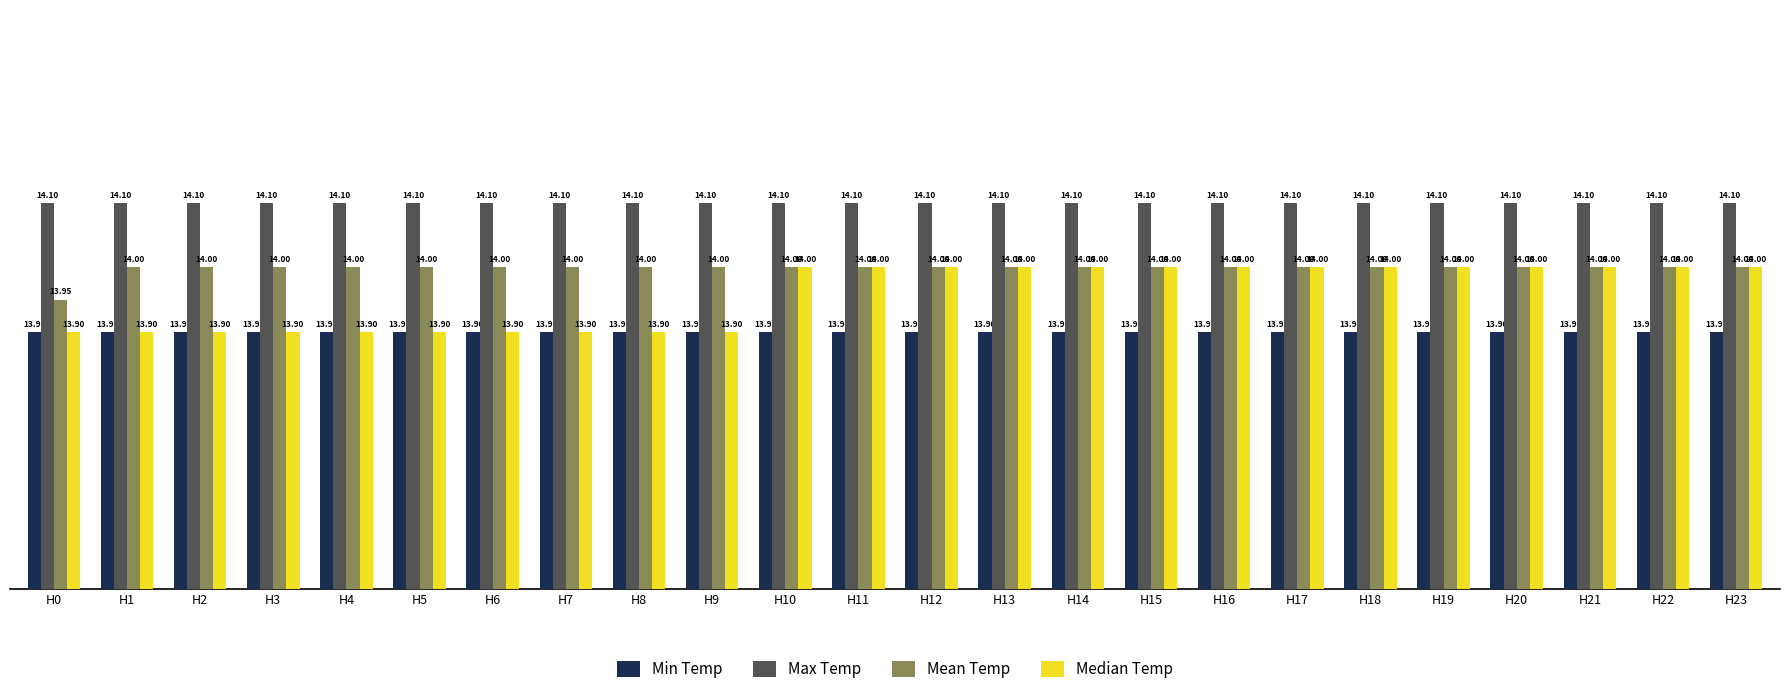

Which series has the largest range (max minus min)?

Median Temp